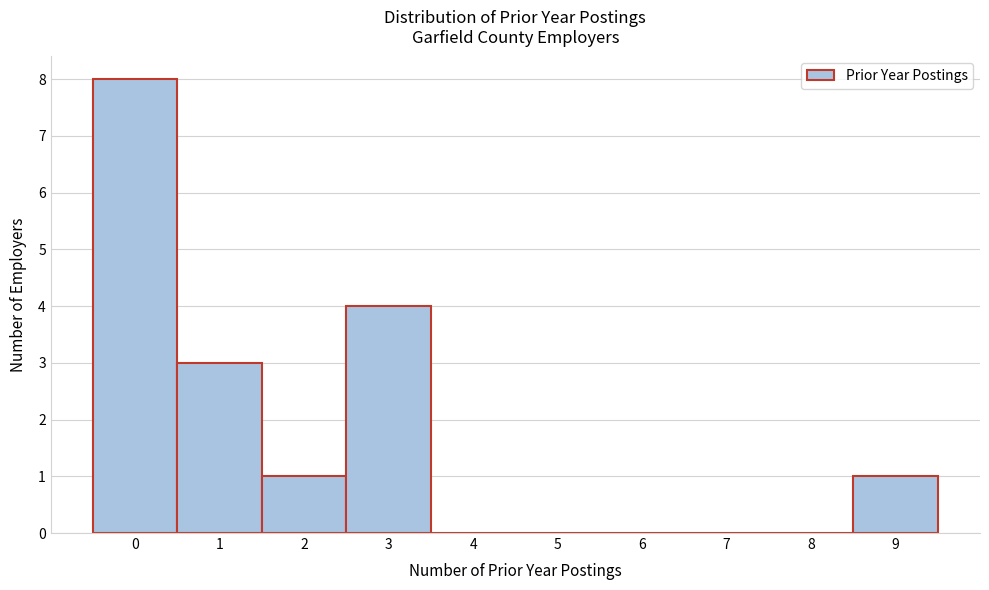

Over which range of the x-axis is the bar tallest?

-0.5 to 0.5